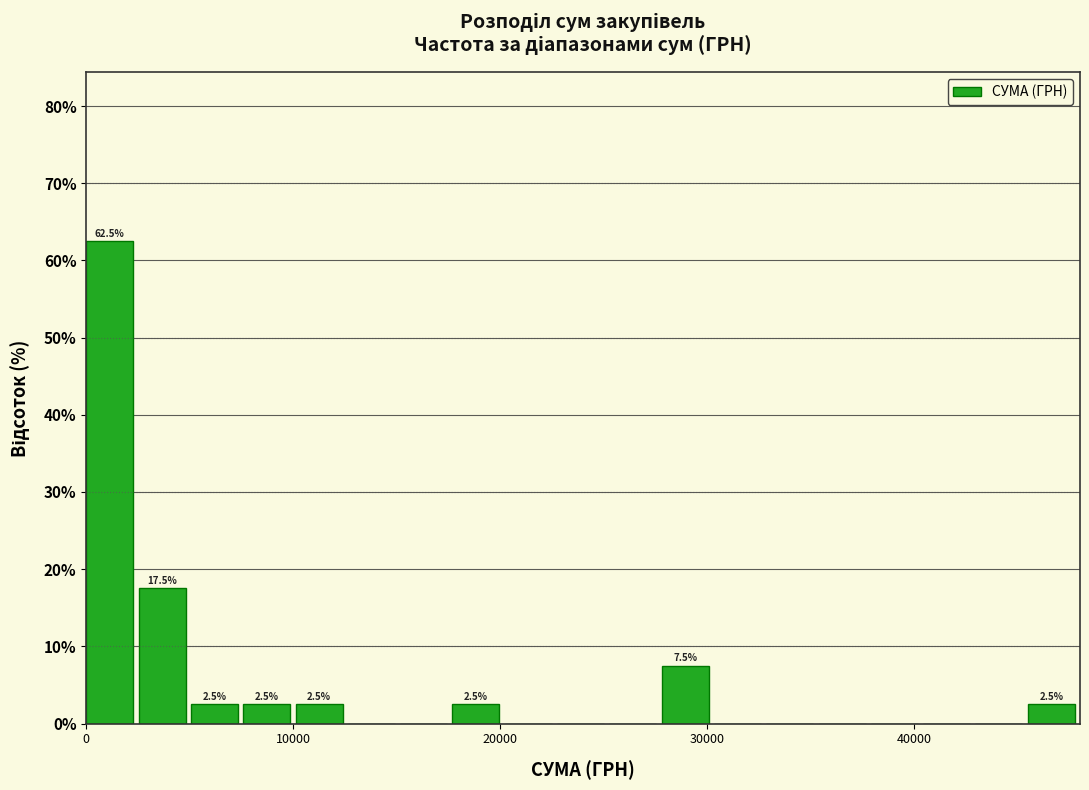

Around what value on the x-axis is the tallest bar? Give the approximate position of its centre, as read against the axis.

1000